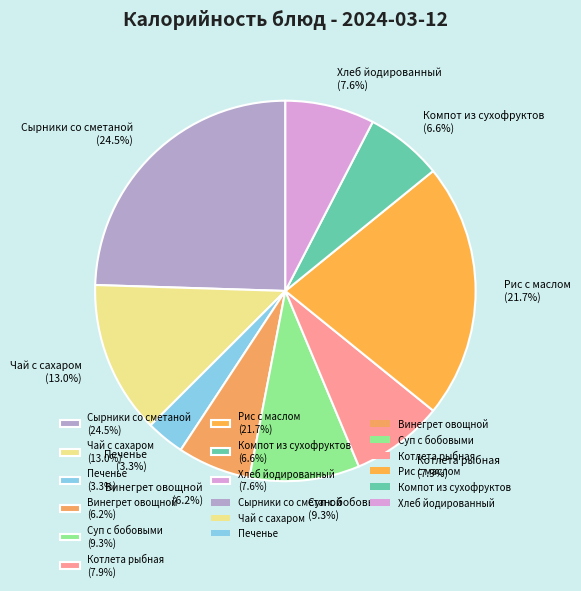

True or false: Суп с бобовыми accounts for 17% of the total.

False